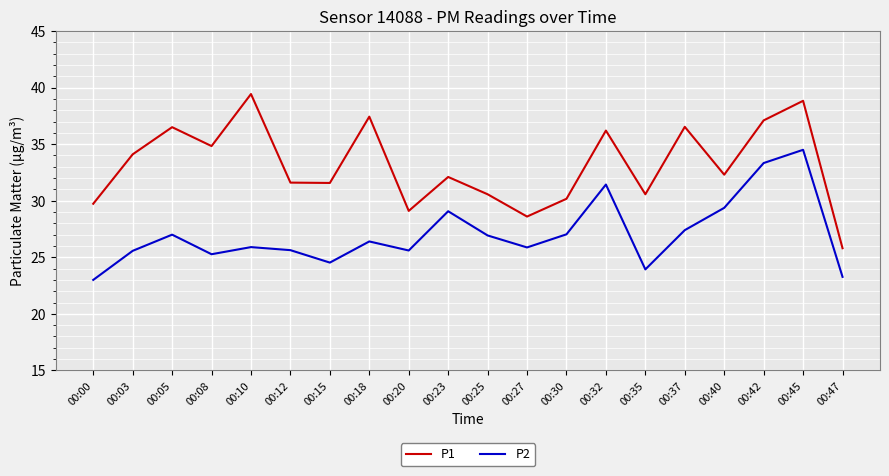

Rank the series by their maximum value, from lowest to highest.

P2, P1